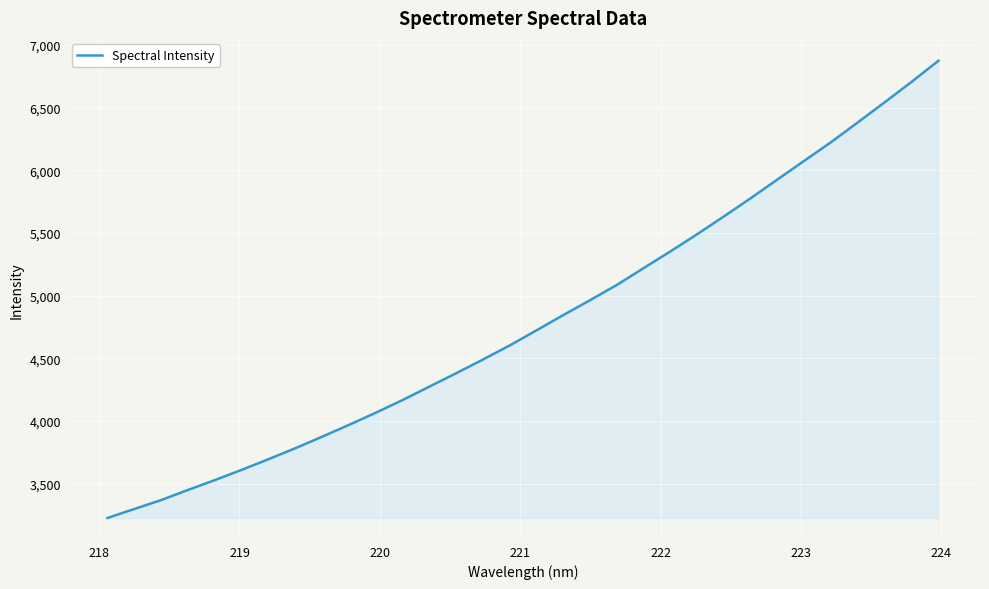

What is the difference between the maximum and minimum values?

3650.1